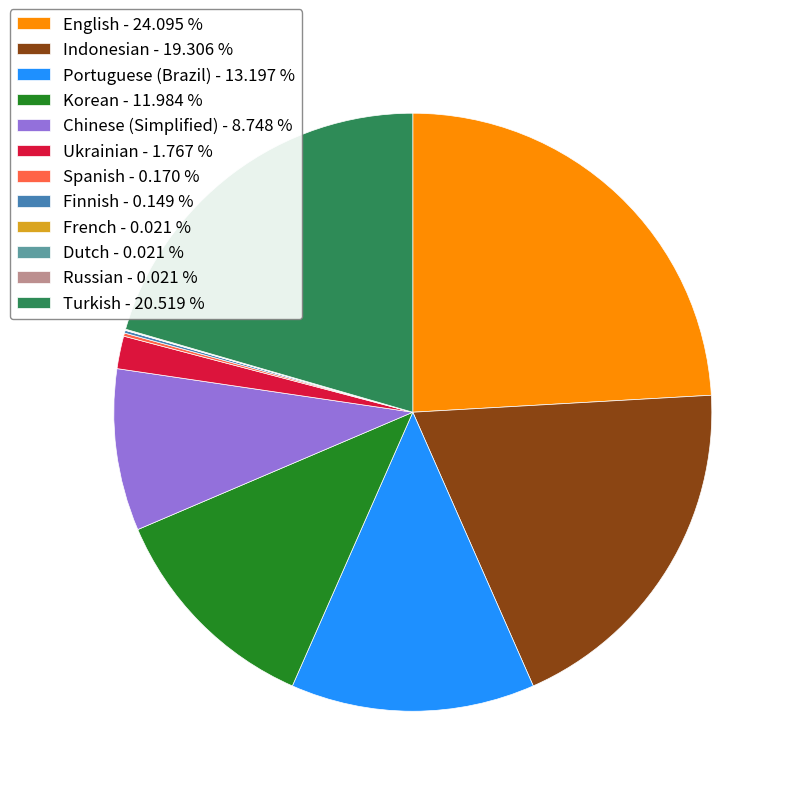

Is there any slice that represents more than half of the pie?

No